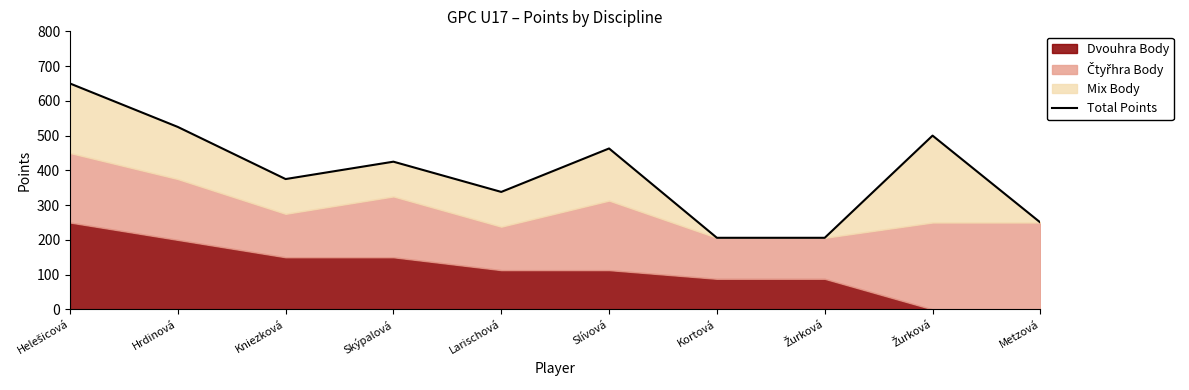

What is the sum of all values?

3938